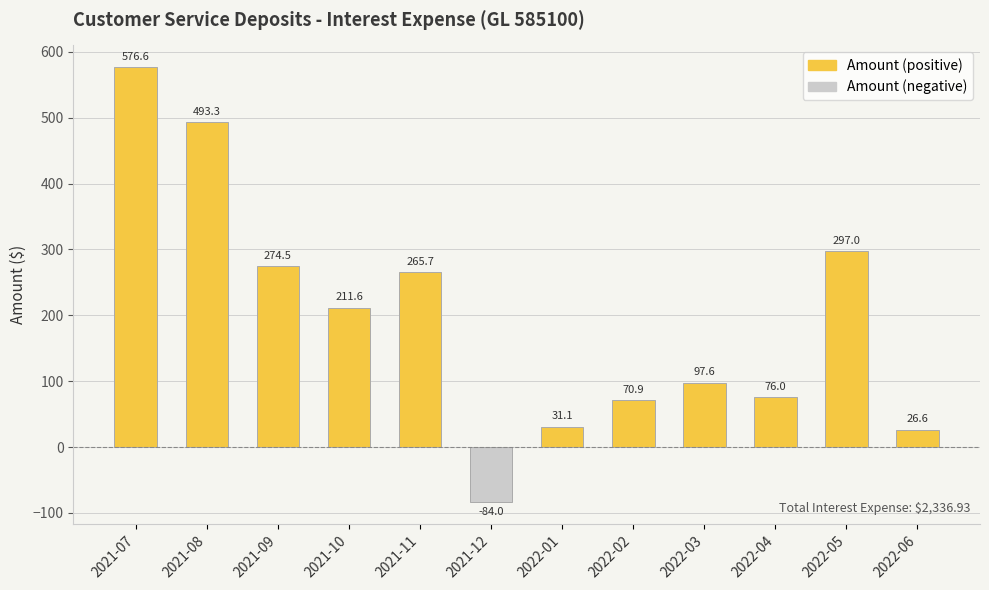

Reading left to right, list all the values displayed in this chart.

576.6	493.3	274.5	211.6	265.7	-84.0	31.1	70.9	97.6	76.0	297.0	26.6